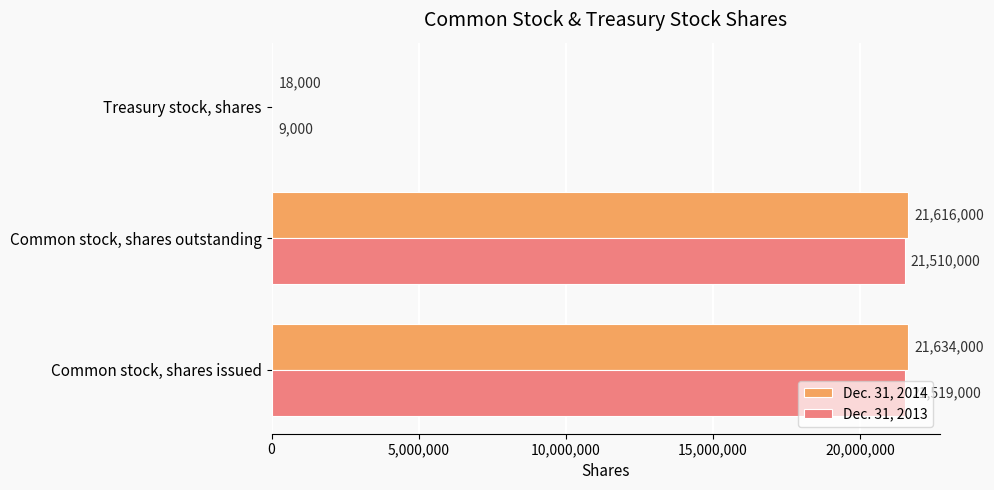

What is the maximum value for Dec. 31, 2013?

21519000